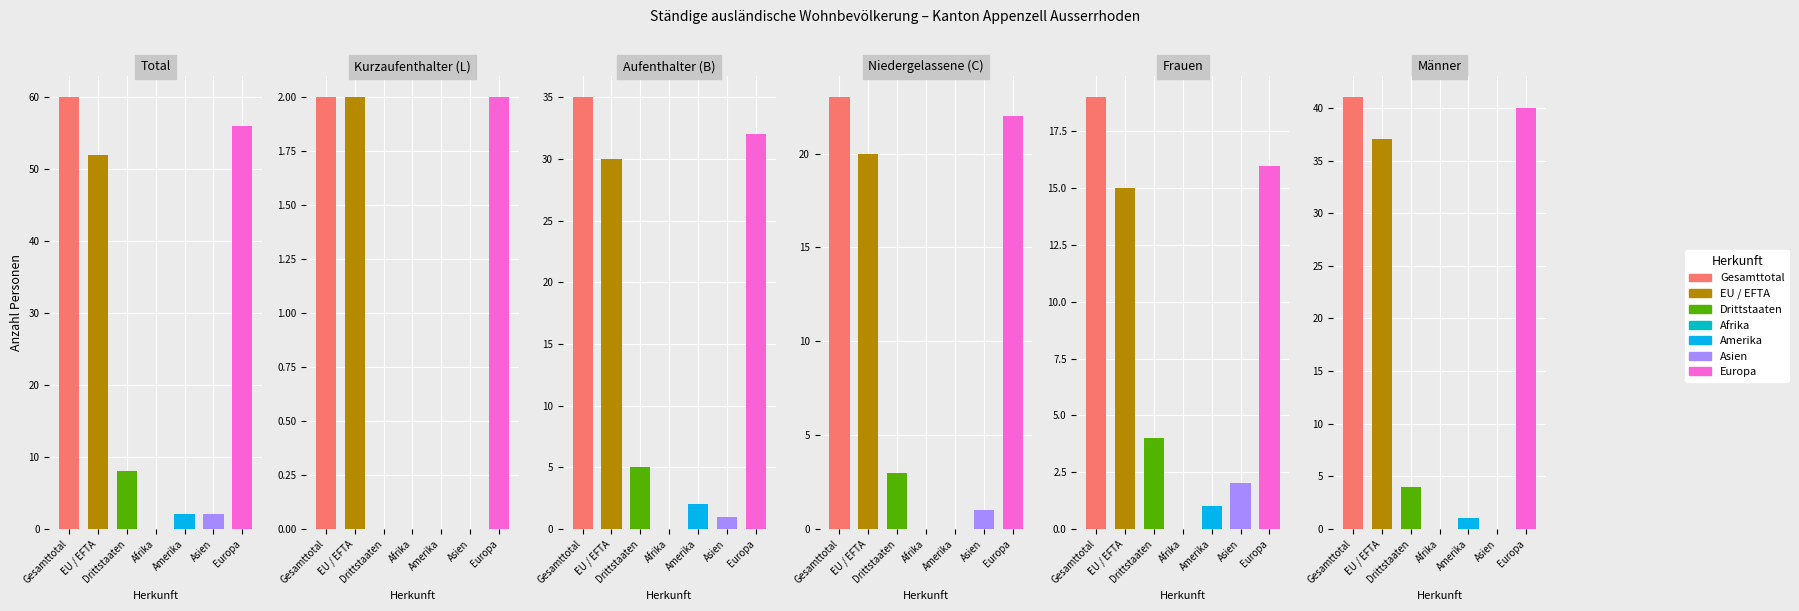

Reading right to left, list all the values displayed in this chart.

Total: 56	2	2	0	8	52	60
Kurzaufenthalter (L): 2	0	0	0	0	2	2
Aufenthalter (B): 32	1	2	0	5	30	35
Niedergelassene (C): 22	1	0	0	3	20	23
Frauen: 16	2	1	0	4	15	19
Männer: 40	0	1	0	4	37	41